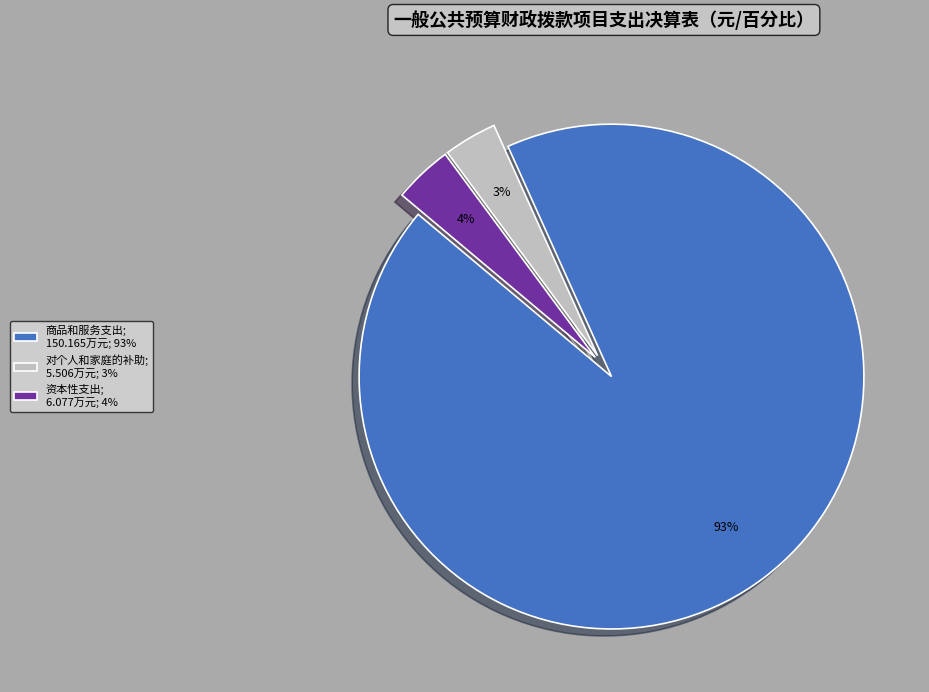

What is the largest slice in the pie chart?

商品和服务支出; 150.165万元; 93%